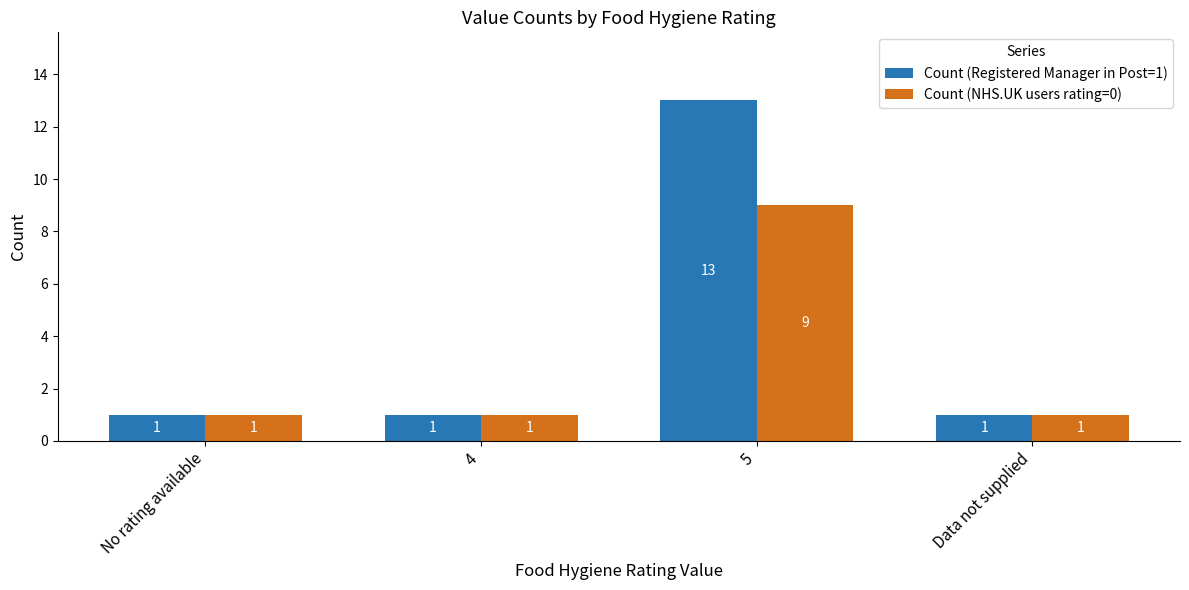

What is the label of the 4th bar from the left?

Data not supplied